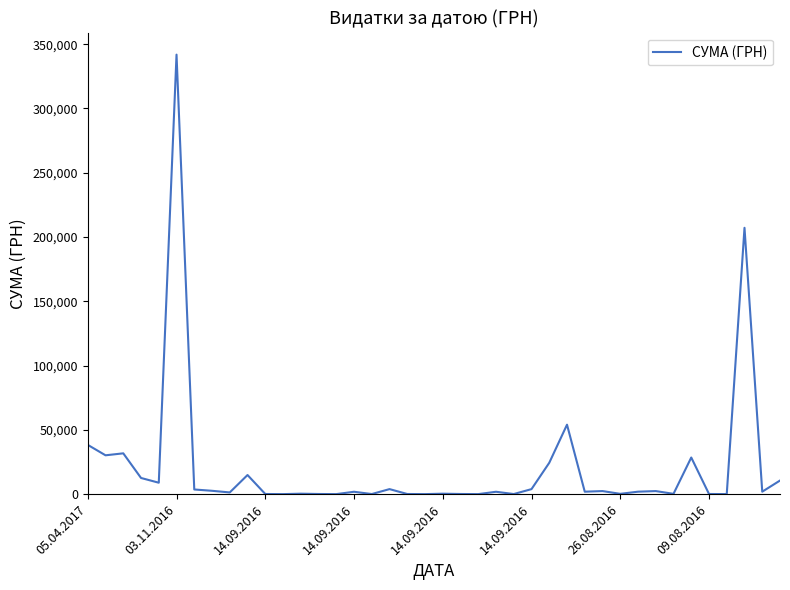

How many lines are shown in the chart?

1